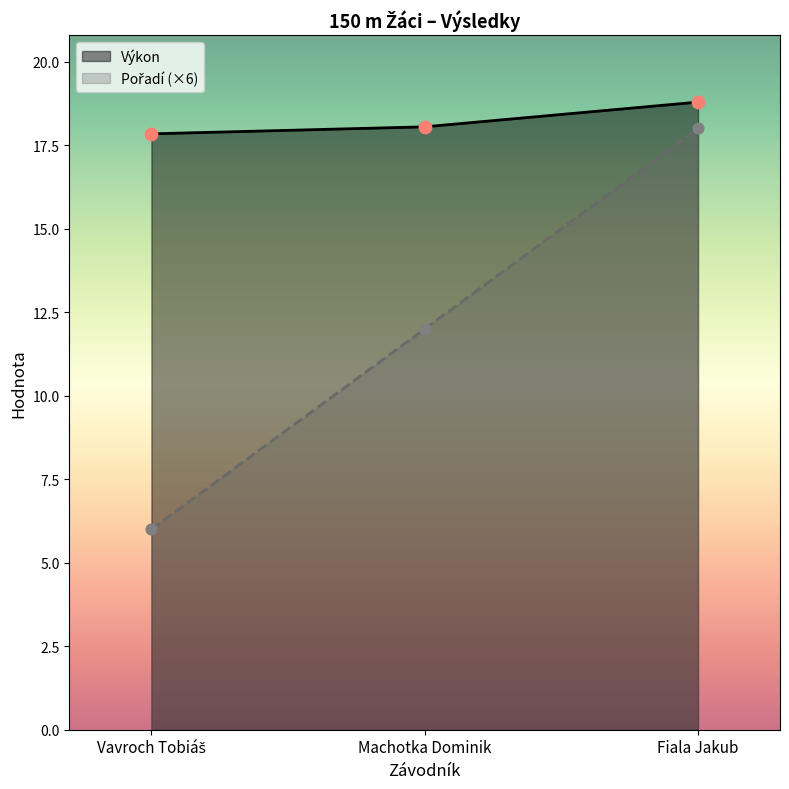

At how many categories does at least one series exceed 17?

3